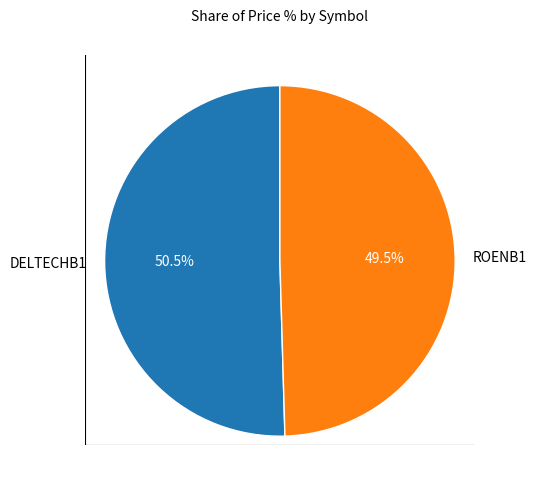

What is the largest slice in the pie chart?

DELTECHB1